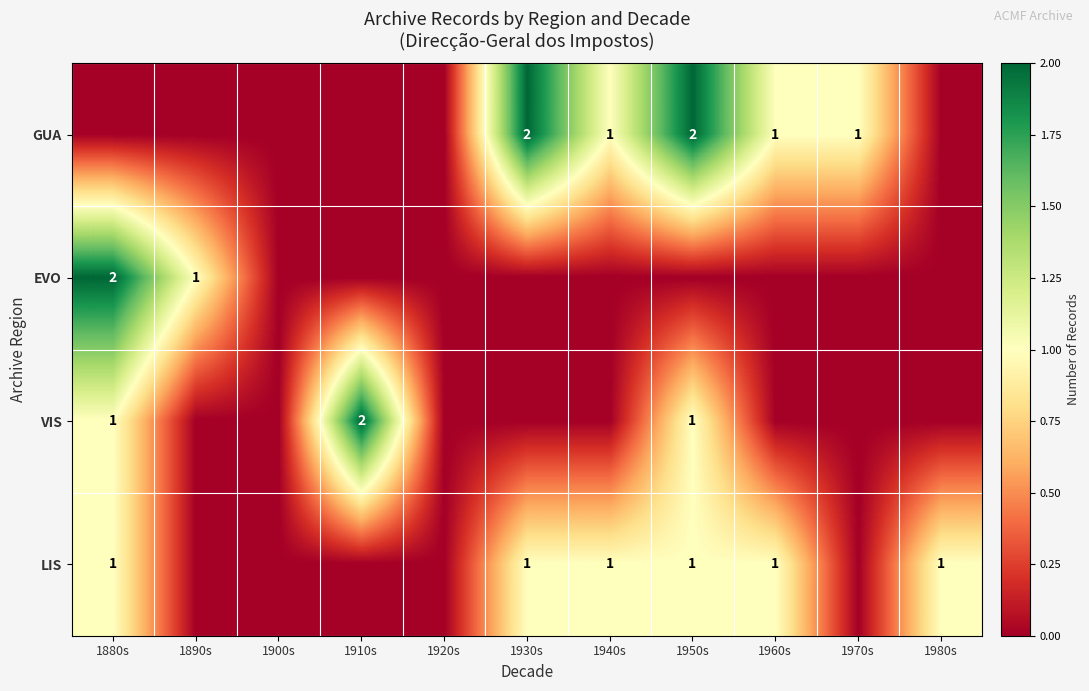

True or false: VIS has a value of 1 at 1950s.

True